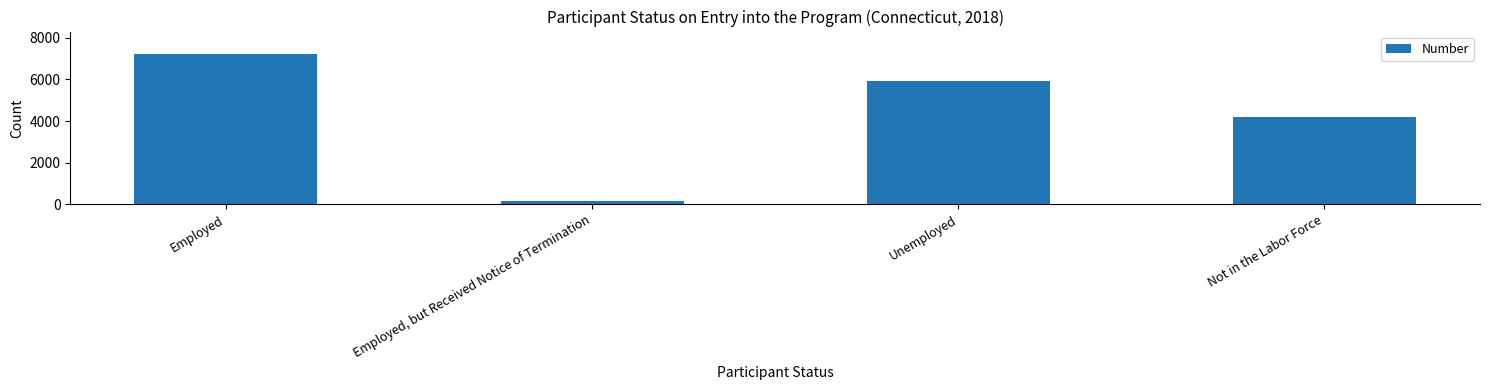

Reading left to right, what are all the values shown in this chart?

Employed=7221	Employed, but Received Notice of Termination=137	Unemployed=5912	Not in the Labor Force=4201